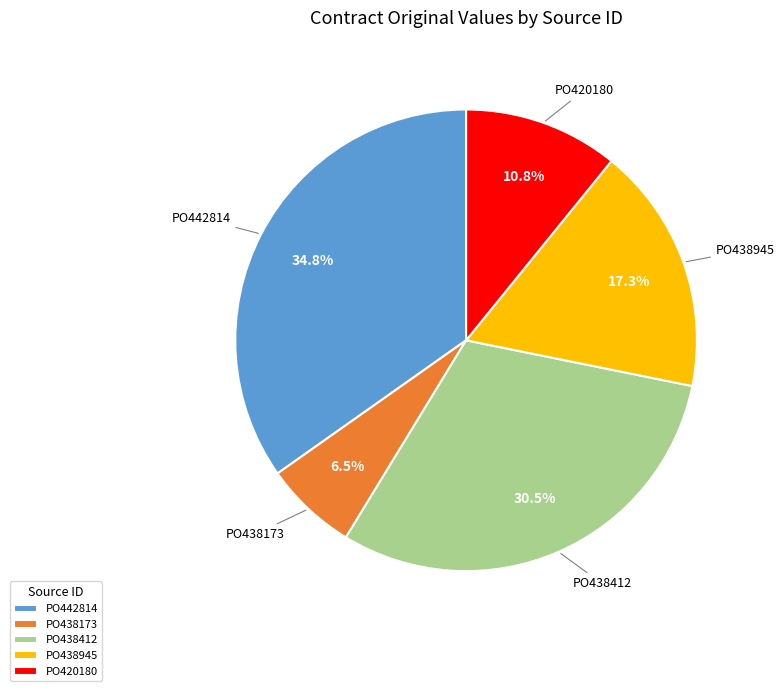

What is the smallest slice in the pie chart?

PO438173